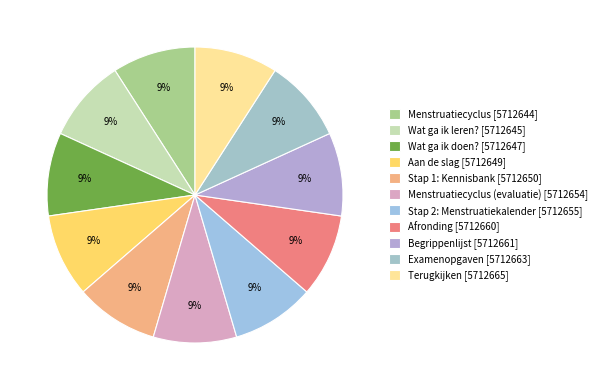

How many segments does this pie chart have?

11